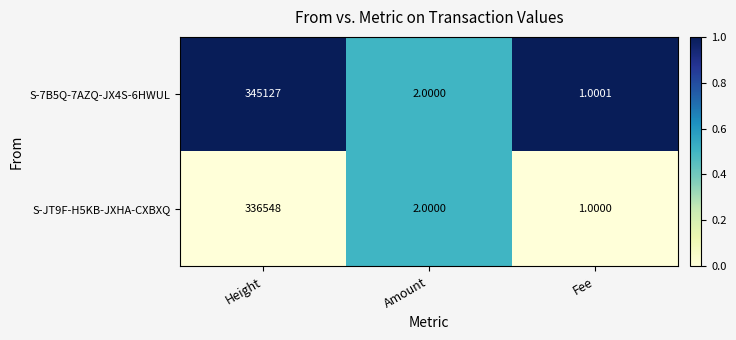

Rank the categories by S-7B5Q-7AZQ-JX4S-6HWUL value from highest to lowest.

Height, Amount, Fee